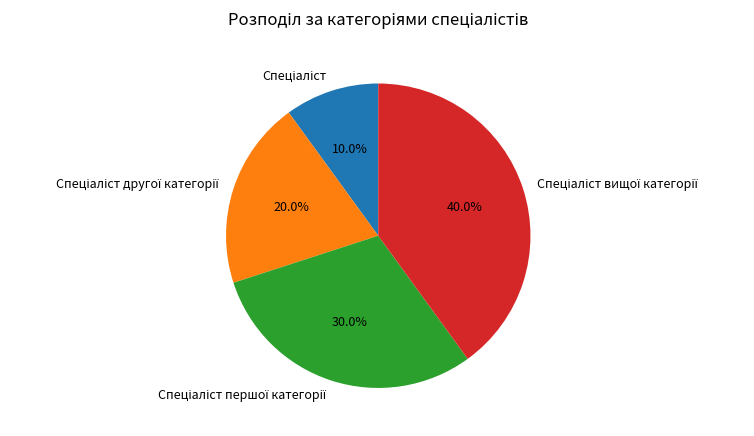

Does any single category account for the majority?

No